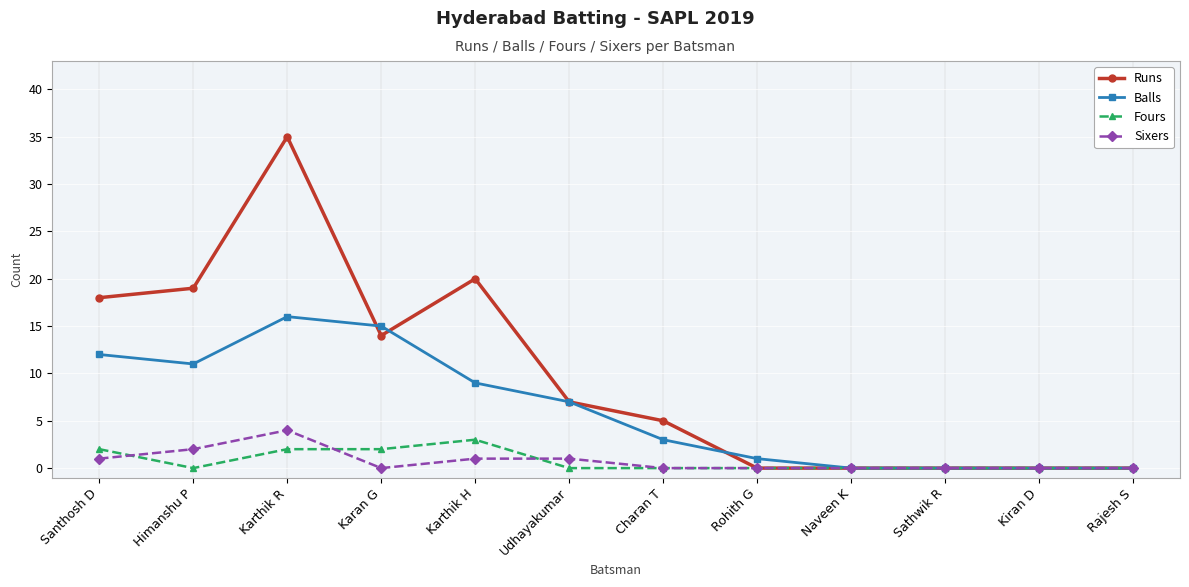

What is the label of the 1st point from the right?

Rajesh S